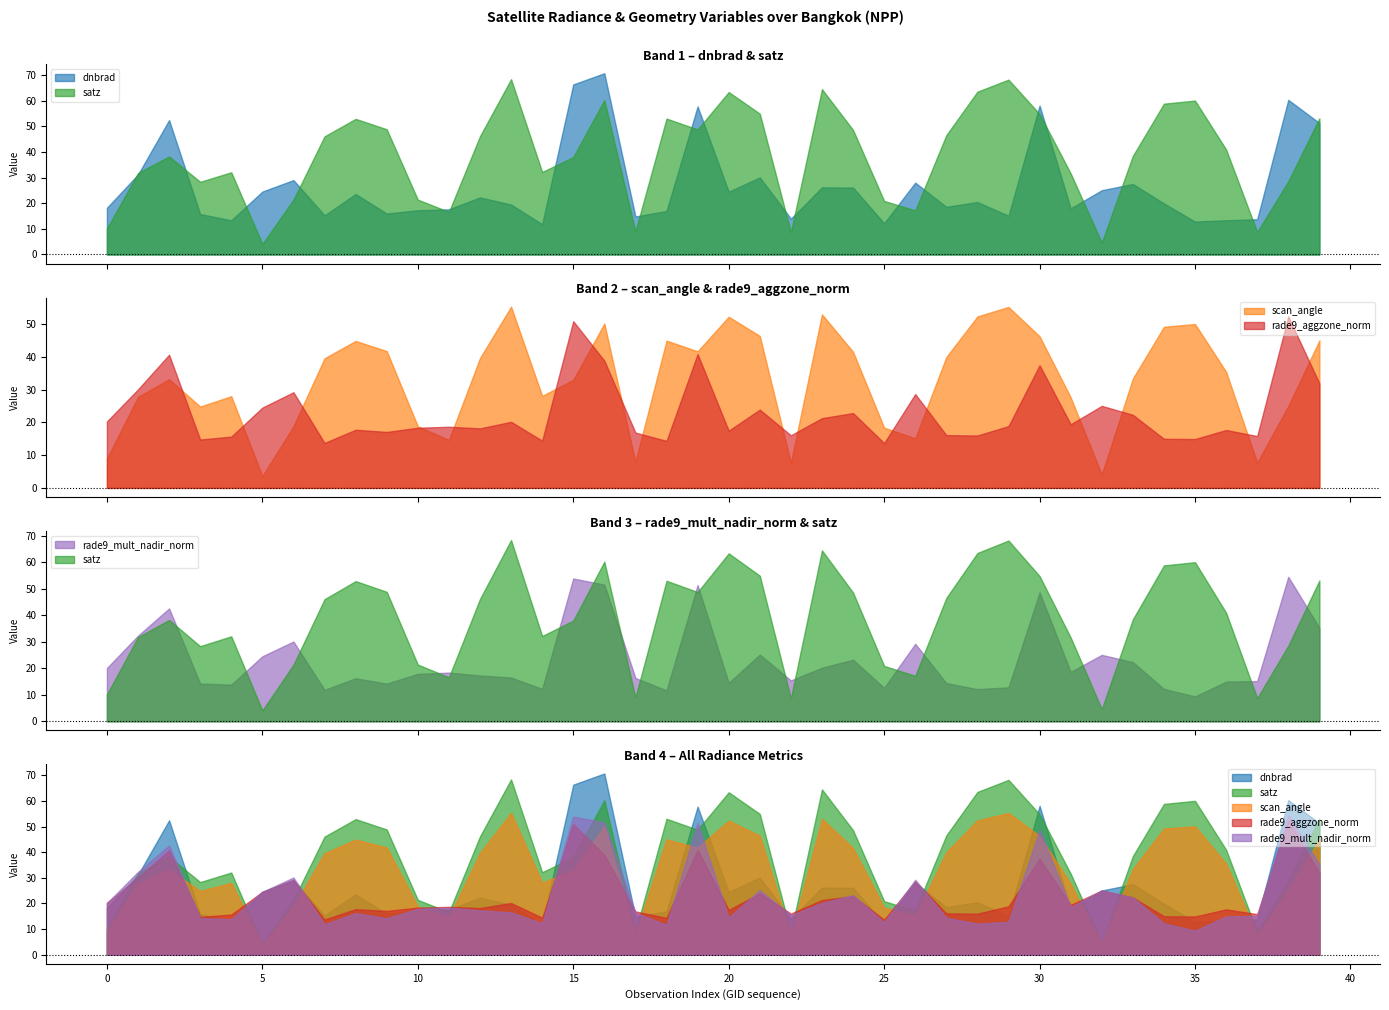

After their last crossing, which series has the higher values: rade9_mult_nadir_norm or rade9_aggzone_norm?

rade9_mult_nadir_norm